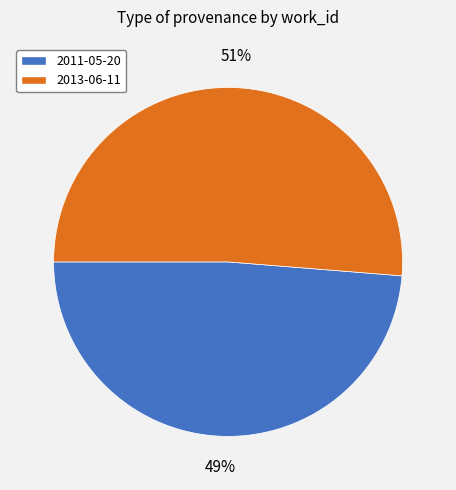

Does 2013-06-11 account for over 50% of the chart?

Yes